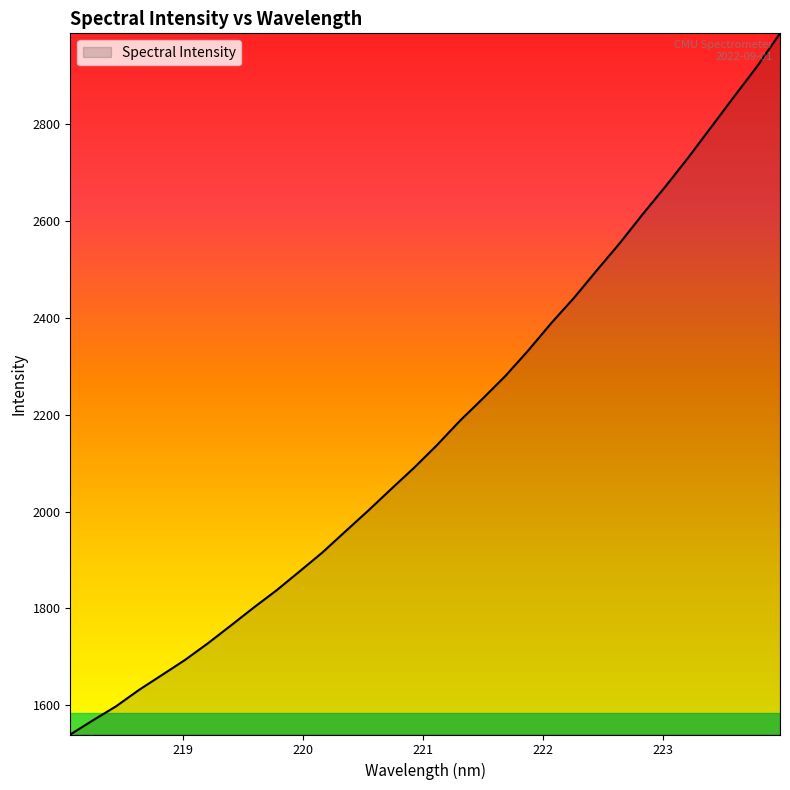

What is the smallest value displayed?

1539.2